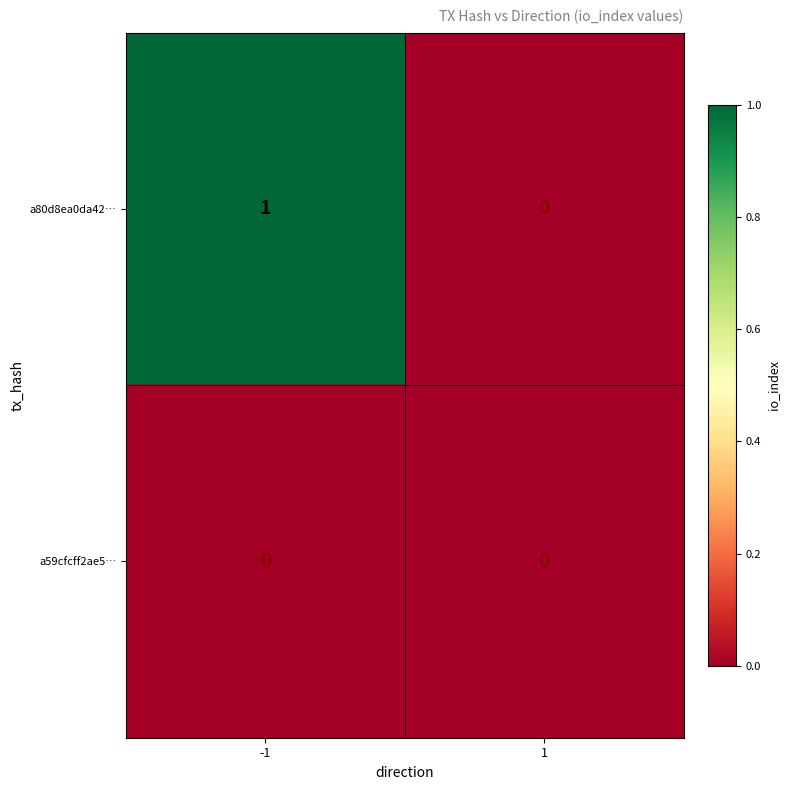

Count the number of categories in the chart.

2